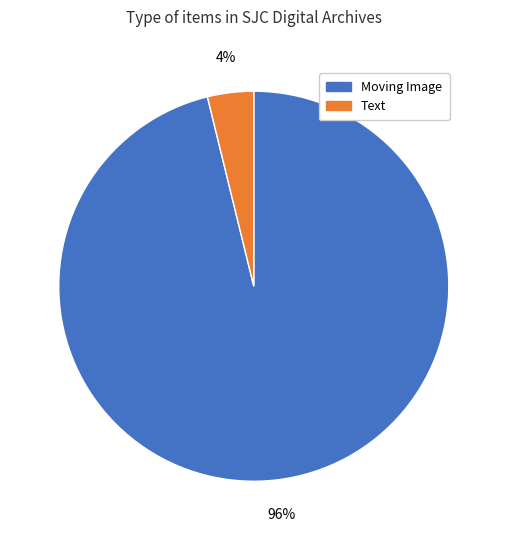

To the nearest percent, what is the difference between the largest and smallest slice percentages?

92%